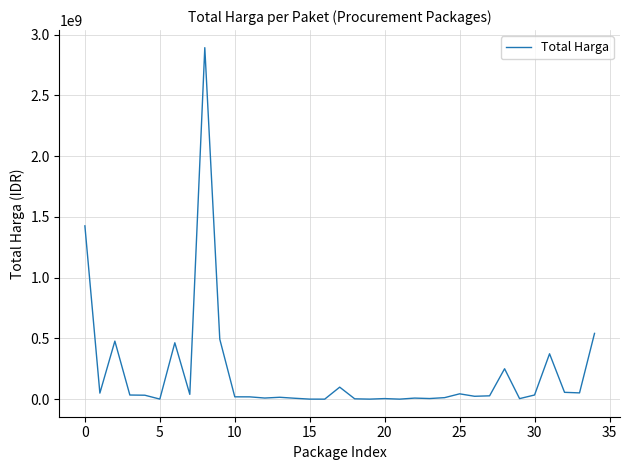

What is the maximum value shown in the chart?

2892122000